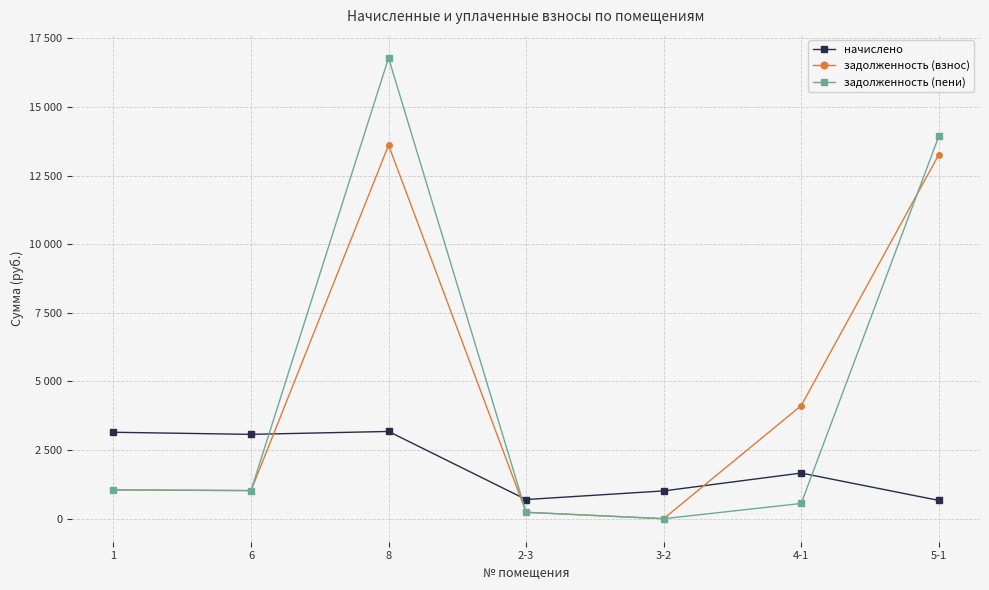

What are all the series names shown in the legend?

начислено, задолженность (взнос), задолженность (пени)